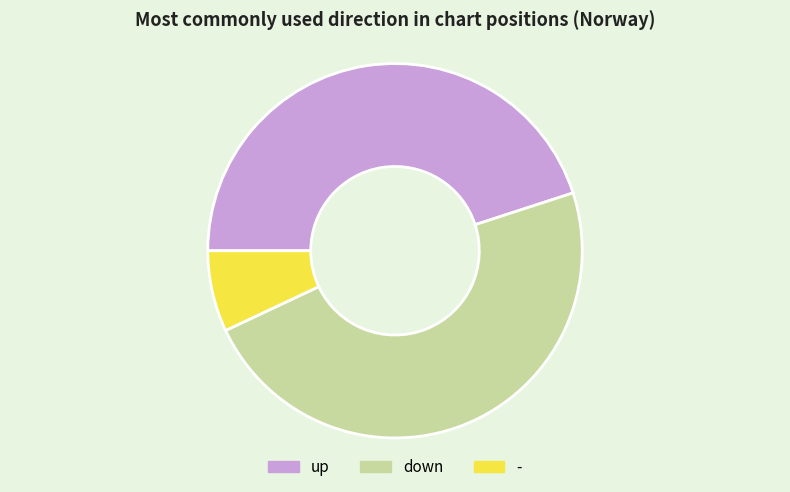

Is the sum of up and - greater than half?

Yes